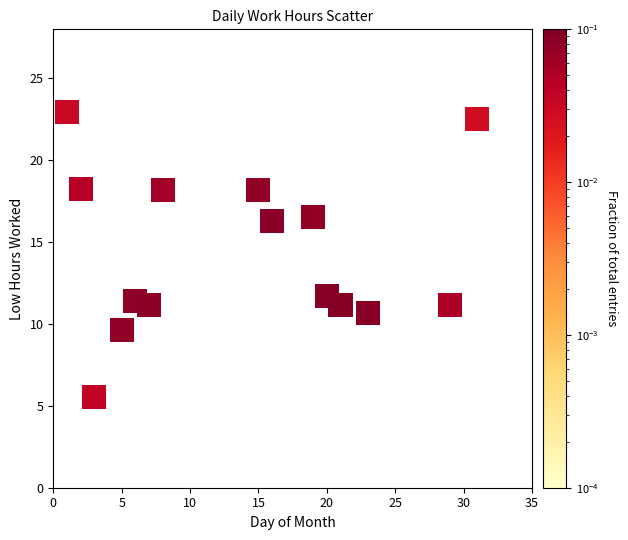

What is the range of Y values (max minus min)?

17.4